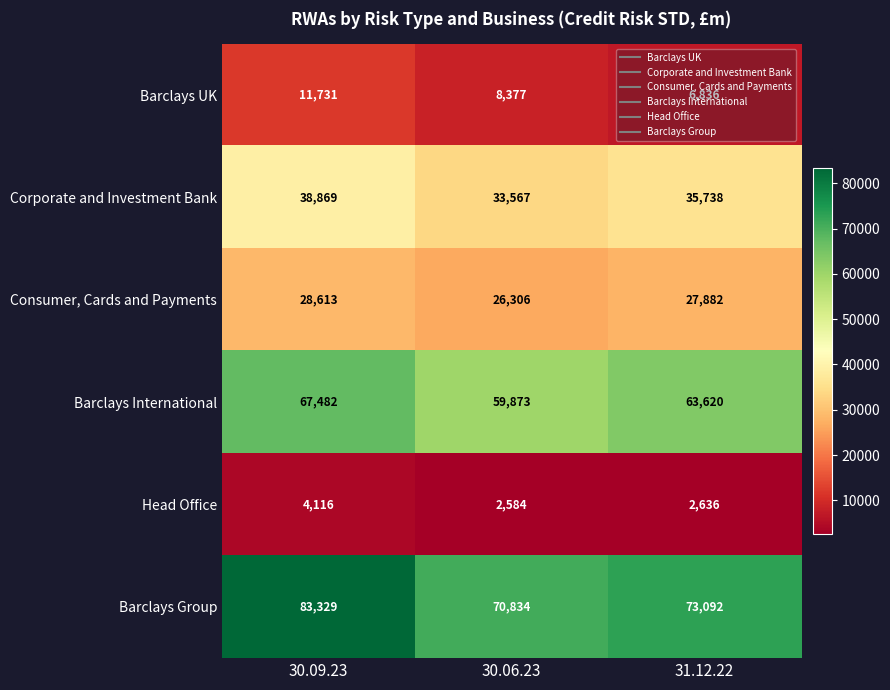

Rank the series at 31.12.22 from lowest to highest value.

Head Office, Barclays UK, Consumer, Cards and Payments, Corporate and Investment Bank, Barclays International, Barclays Group